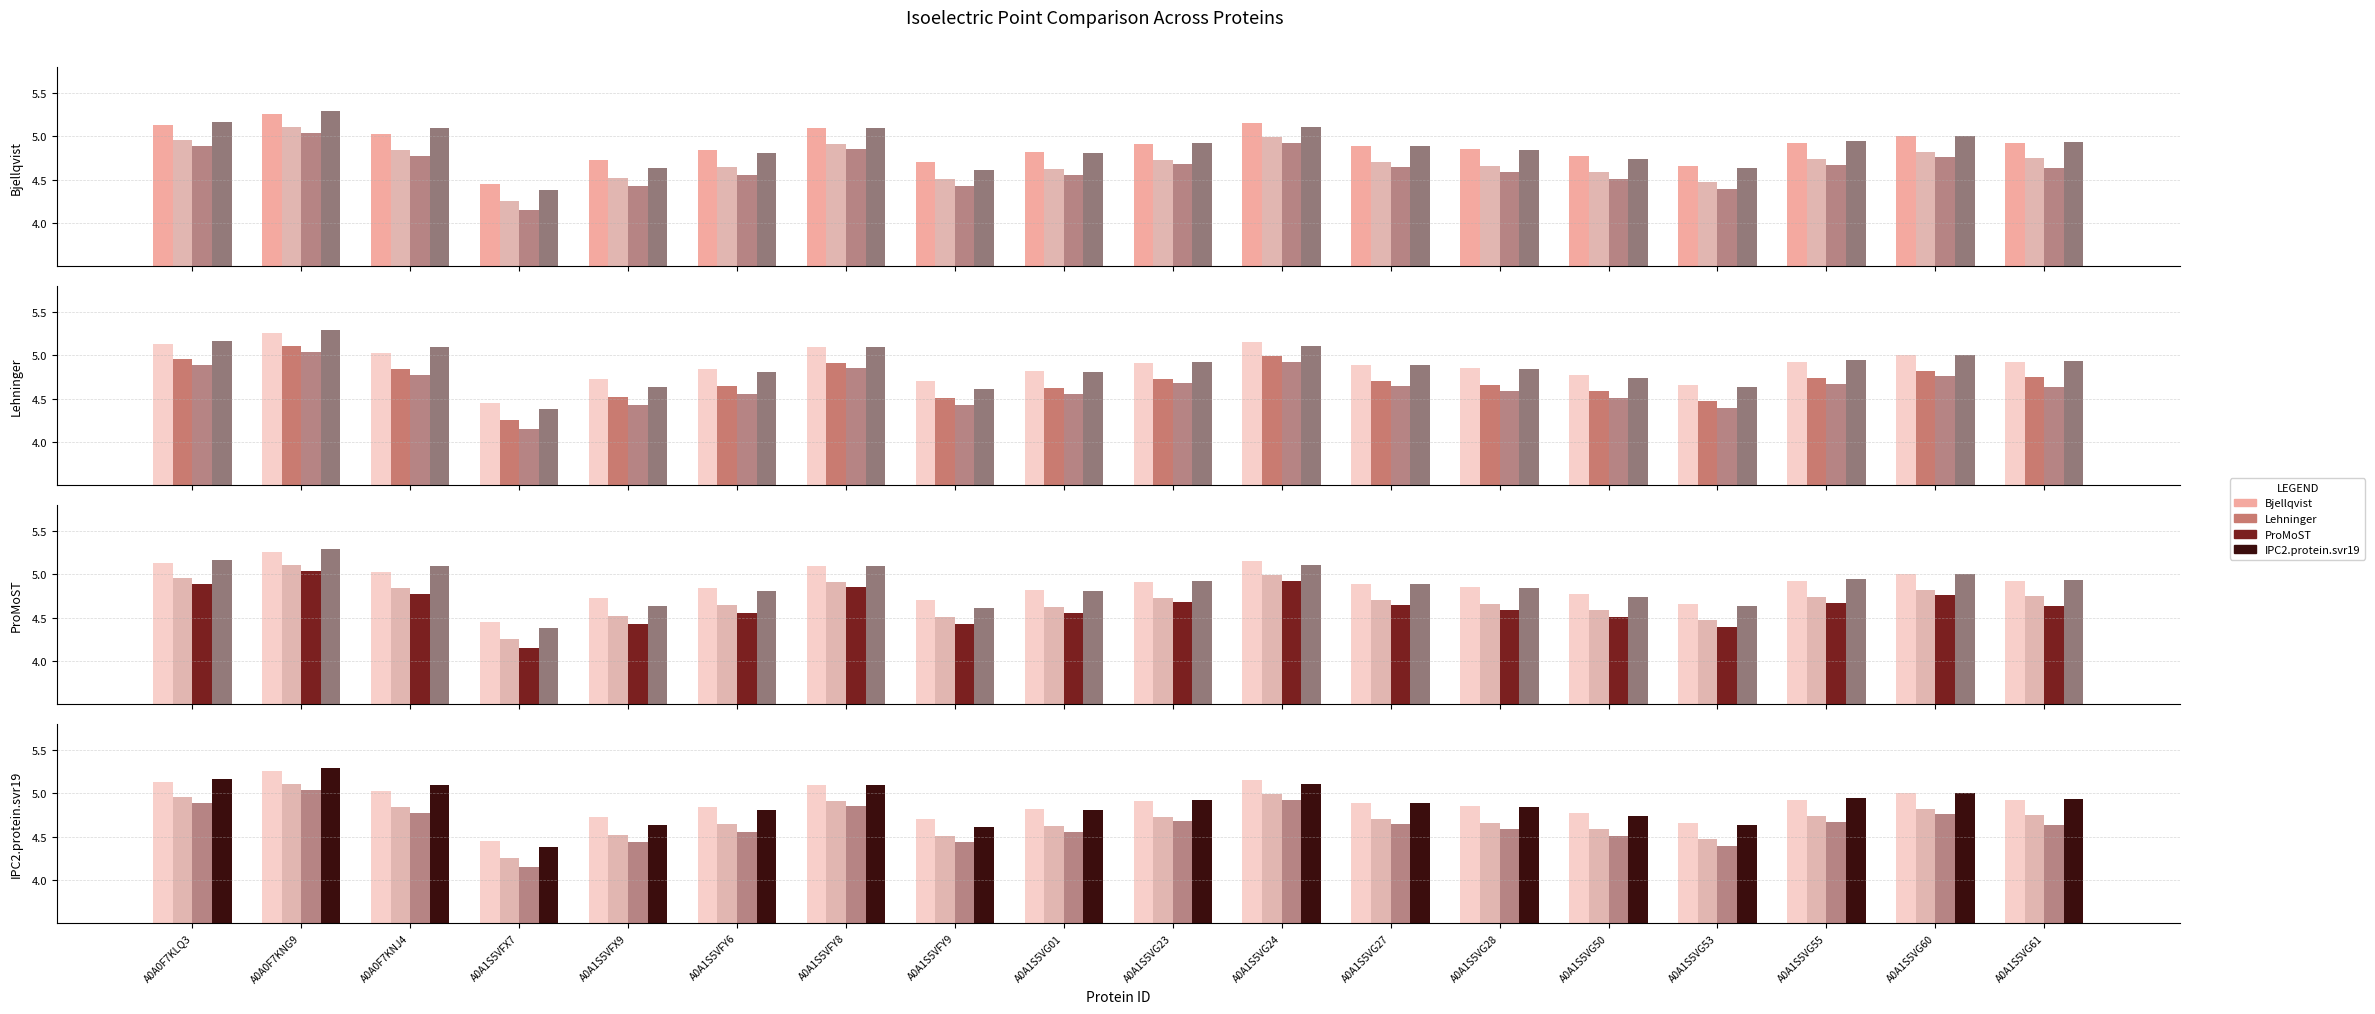

What is the average value of the Lehninger series?

4.7